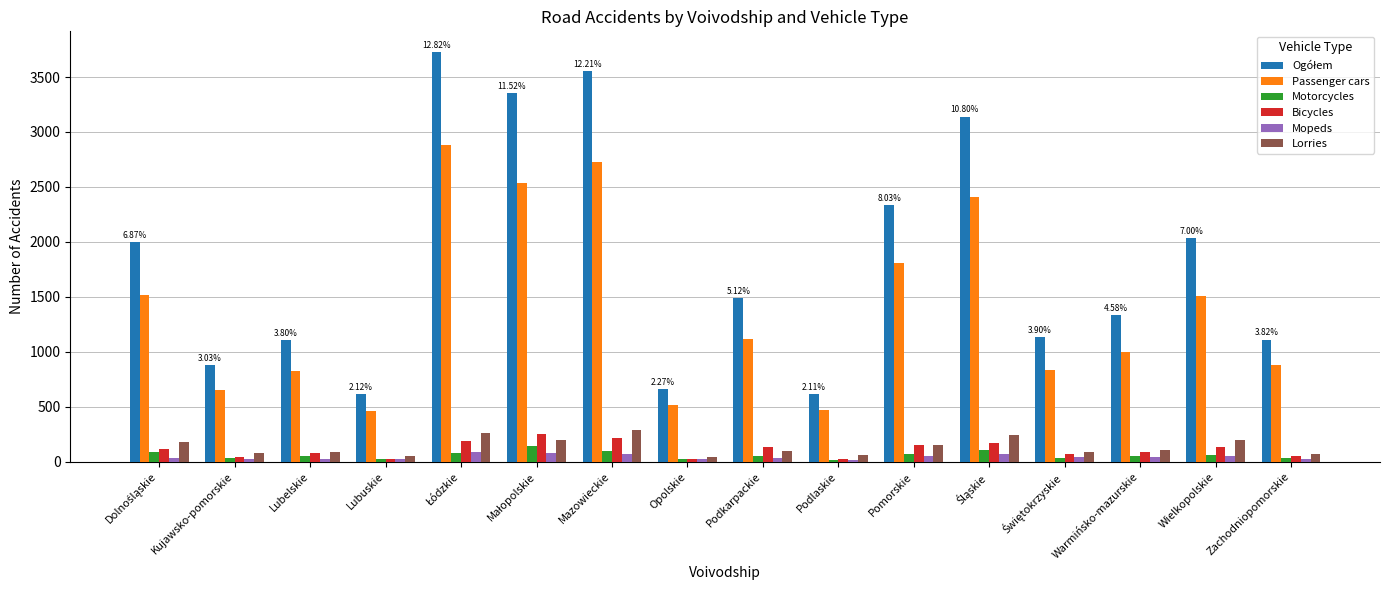

What is the average value of the Lorries series?

138